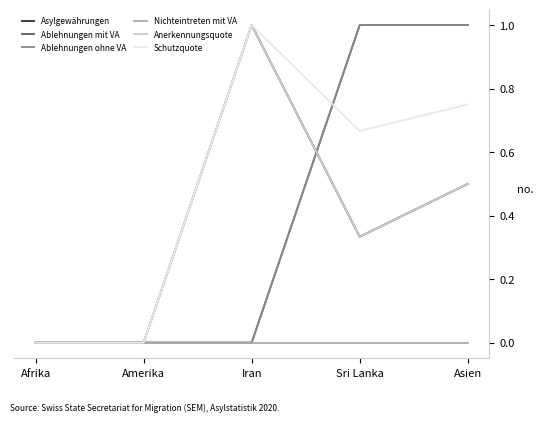

What is the label of the 5th point from the left?

Asien